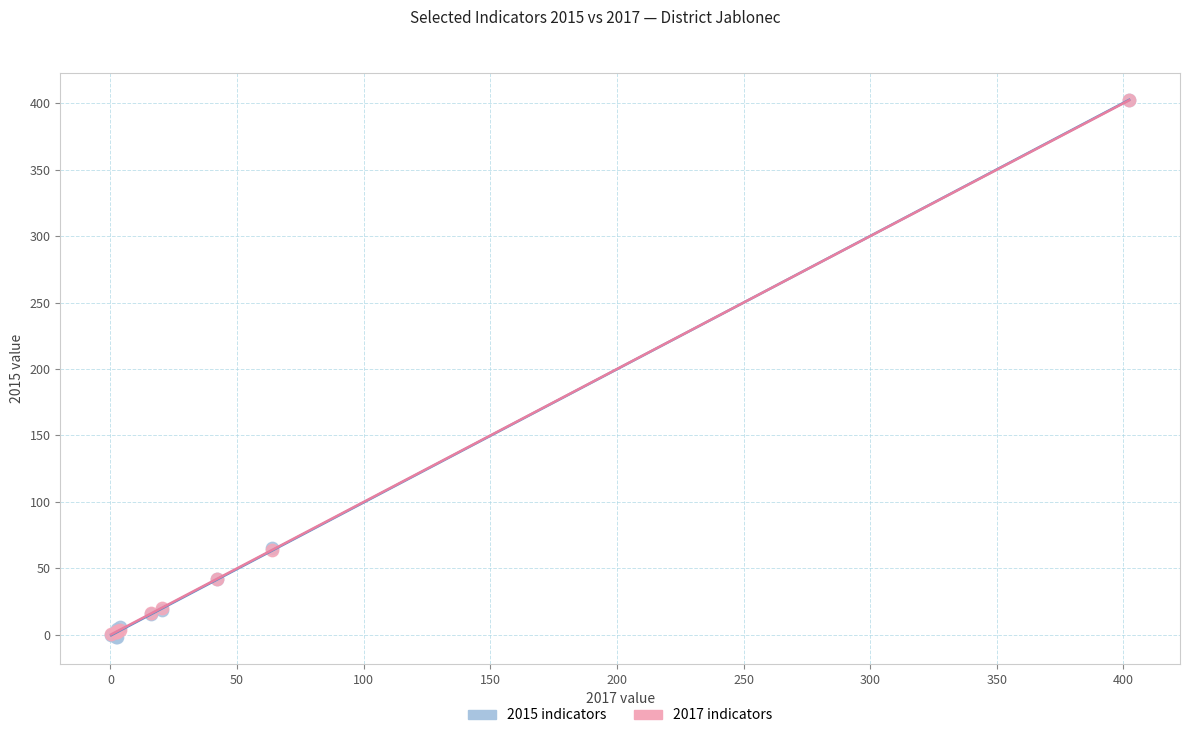

What are all the series names shown in the legend?

2015 indicators, 2017 indicators